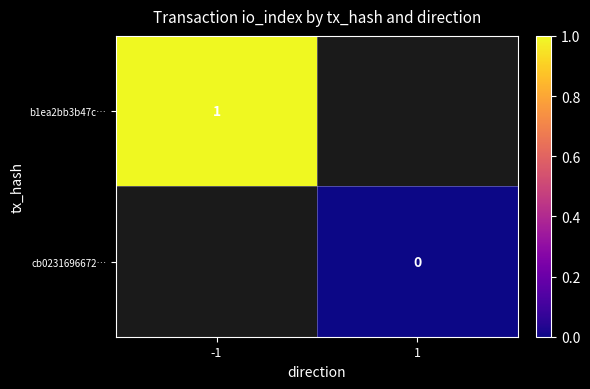

The value of b1ea2bb3b47c… at -1 is 1. True or false?

True